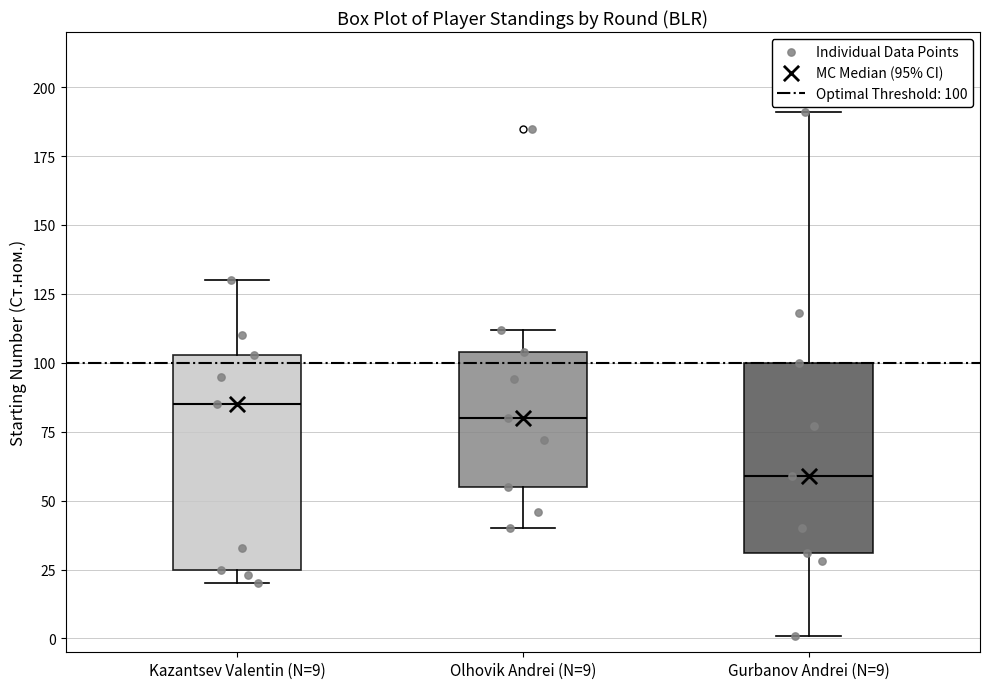

Which box has the lowest median line?

Gurbanov Andrei (N=9)